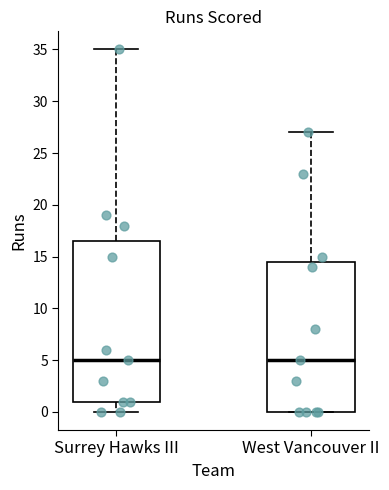

Where is the upper edge of the box for Surrey Hawks III on the y-axis? The values are not printed on the chart, so give them approximately, as read against the axis.

16.5